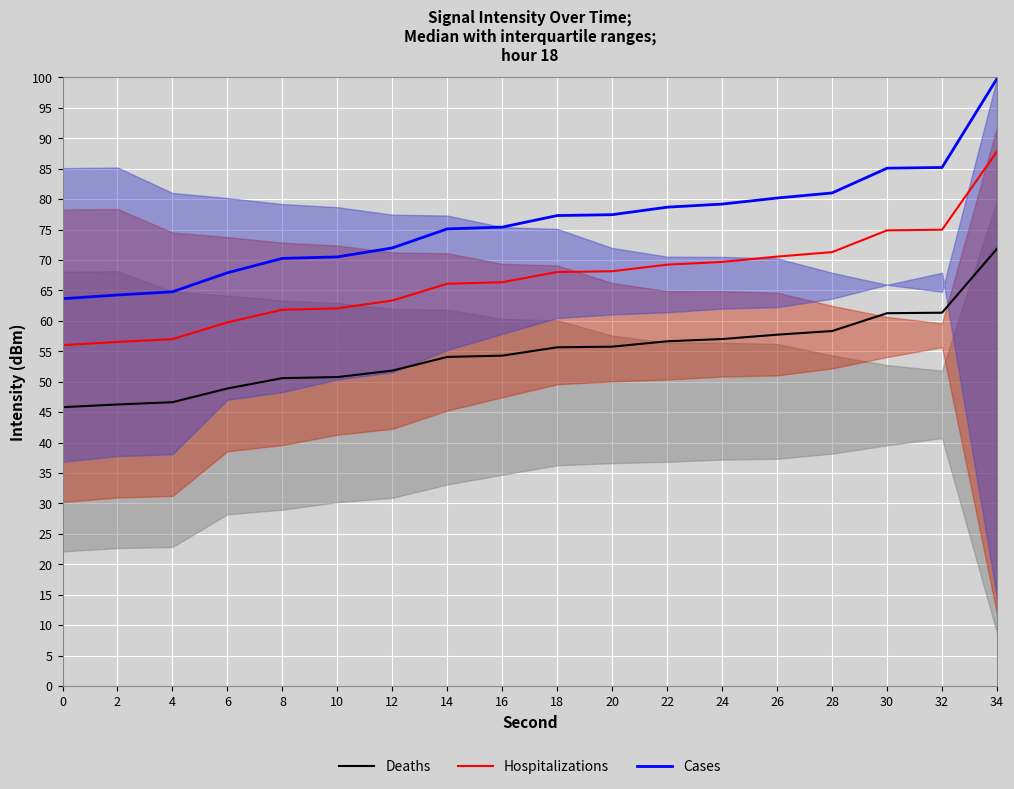

Reading left to right, extract all data points from this chart.

Deaths: 0=45.8	2=46.3	4=46.6	6=48.9	8=50.6	10=50.8	12=51.8	14=54.1	16=54.3	18=55.7	20=55.8	22=56.7	24=57.0	26=57.7	28=58.3	30=61.3	32=61.3	34=71.9
Hospitalizations: 0=56.0	2=56.5	4=57.0	6=59.8	8=61.8	10=62.1	12=63.3	14=66.1	16=66.4	18=68.0	20=68.2	22=69.2	24=69.7	26=70.6	28=71.3	30=74.9	32=75.0	34=87.8
Cases: 0=63.6	2=64.3	4=64.8	6=67.9	8=70.3	10=70.5	12=72.0	14=75.1	16=75.4	18=77.3	20=77.5	22=78.7	24=79.2	26=80.2	28=81.0	30=85.1	32=85.2	34=99.8